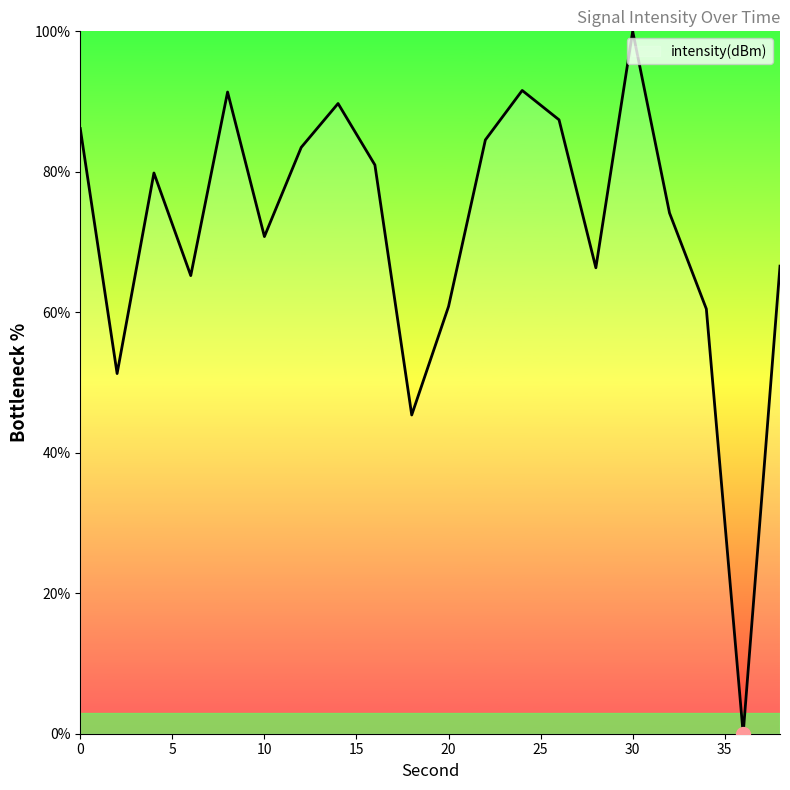

What is the difference between the maximum and minimum values?

100.0